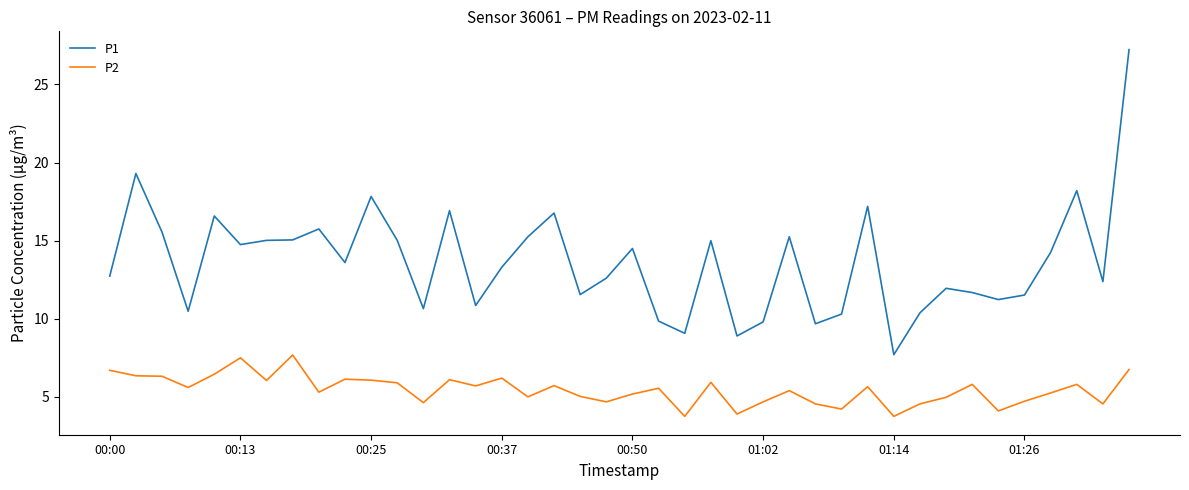

True or false: P1 and P2 intersect in this chart.

False